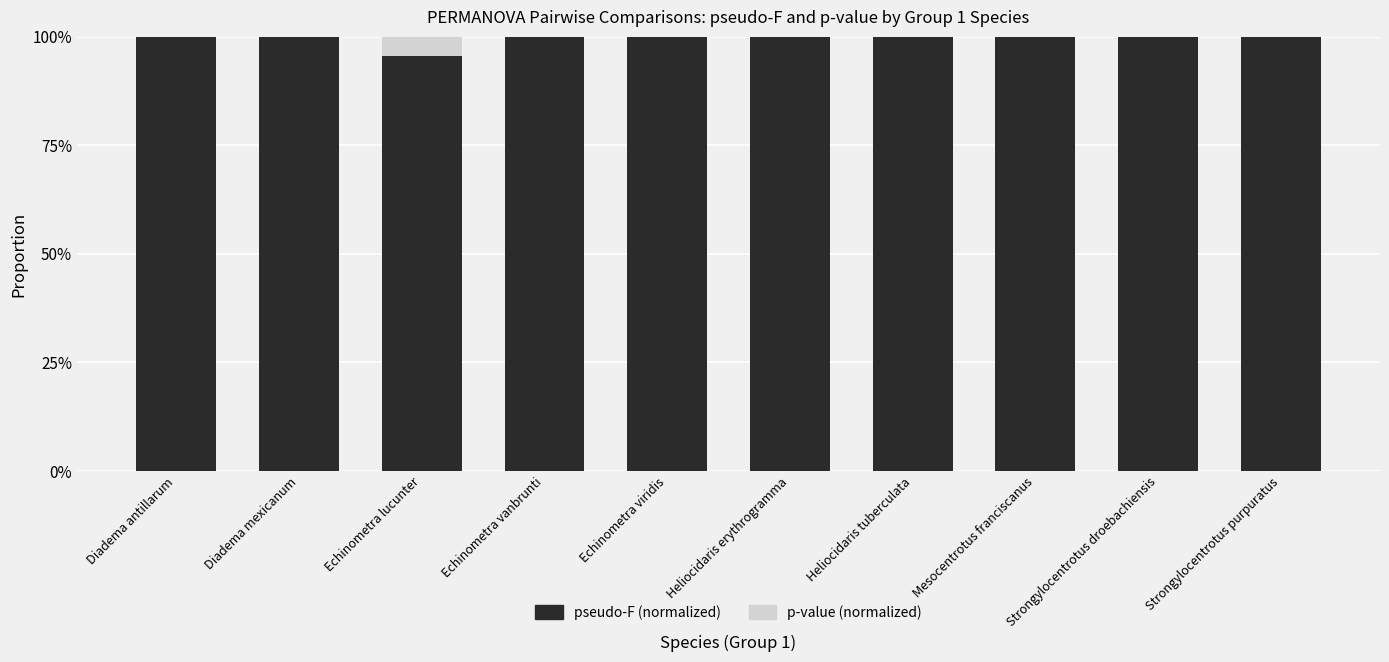

Does the chart contain stacked bars?

Yes